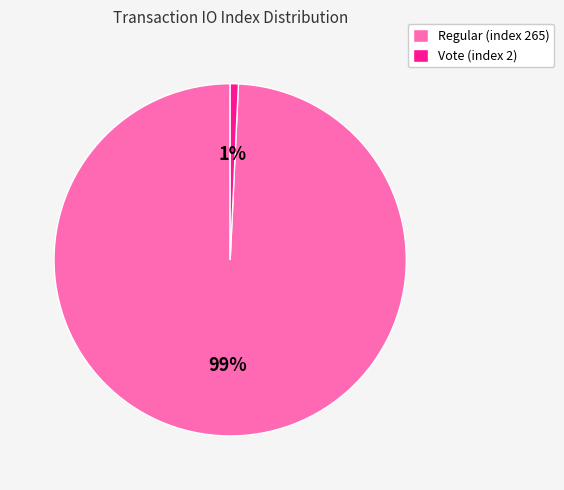

Which has a higher value, Vote (index 2) or Regular (index 265)?

Regular (index 265)